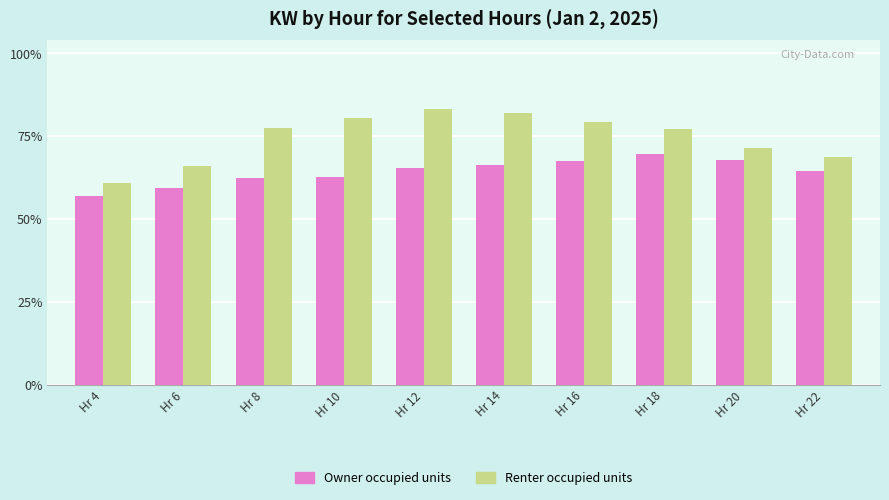

Reading left to right, what are all the values shown in this chart?

Owner occupied units: Hr 4=33.4	Hr 6=34.8	Hr 8=36.6	Hr 10=36.8	Hr 12=38.3	Hr 14=38.9	Hr 16=39.7	Hr 18=40.8	Hr 20=39.9	Hr 22=37.9
Renter occupied units: Hr 4=35.6	Hr 6=38.7	Hr 8=45.4	Hr 10=47.3	Hr 12=48.9	Hr 14=48.0	Hr 16=46.6	Hr 18=45.2	Hr 20=41.9	Hr 22=40.3